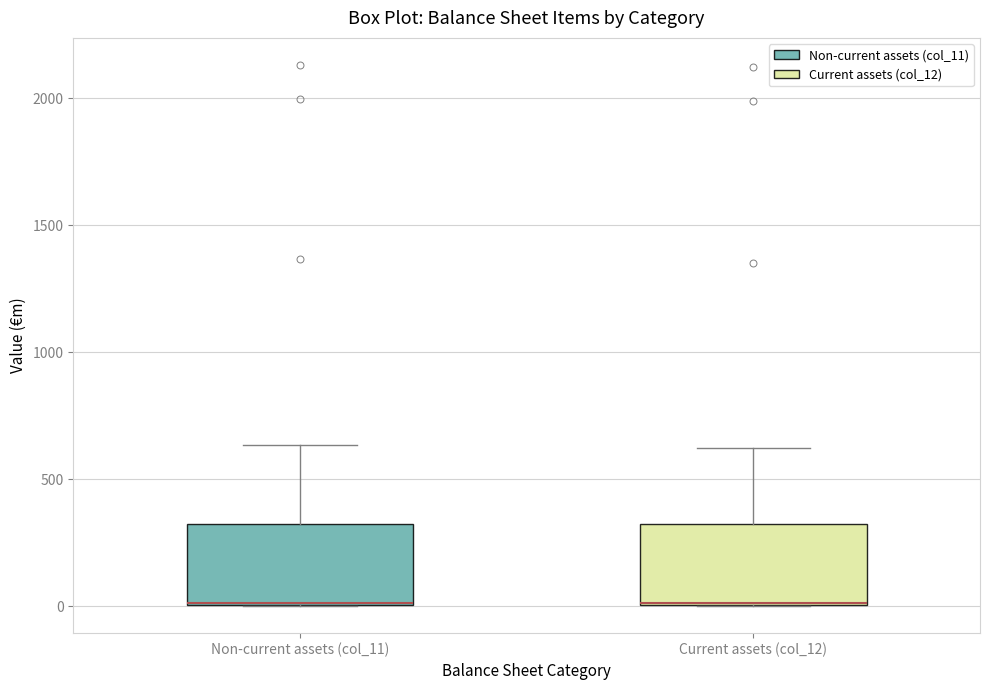

Reading left to right, read every box against the y-axis: the position of its median line, the range the box covers, and the ends of its whiskers. The values are not printed on the chart, so give them approximately, as read against the axis.

Non-current assets (col_11): median 0 (drawn on the box's lower edge), box 0 to 300, whiskers 0 to 650
Current assets (col_12): median 0 (drawn on the box's lower edge), box 0 to 300, whiskers 0 to 600